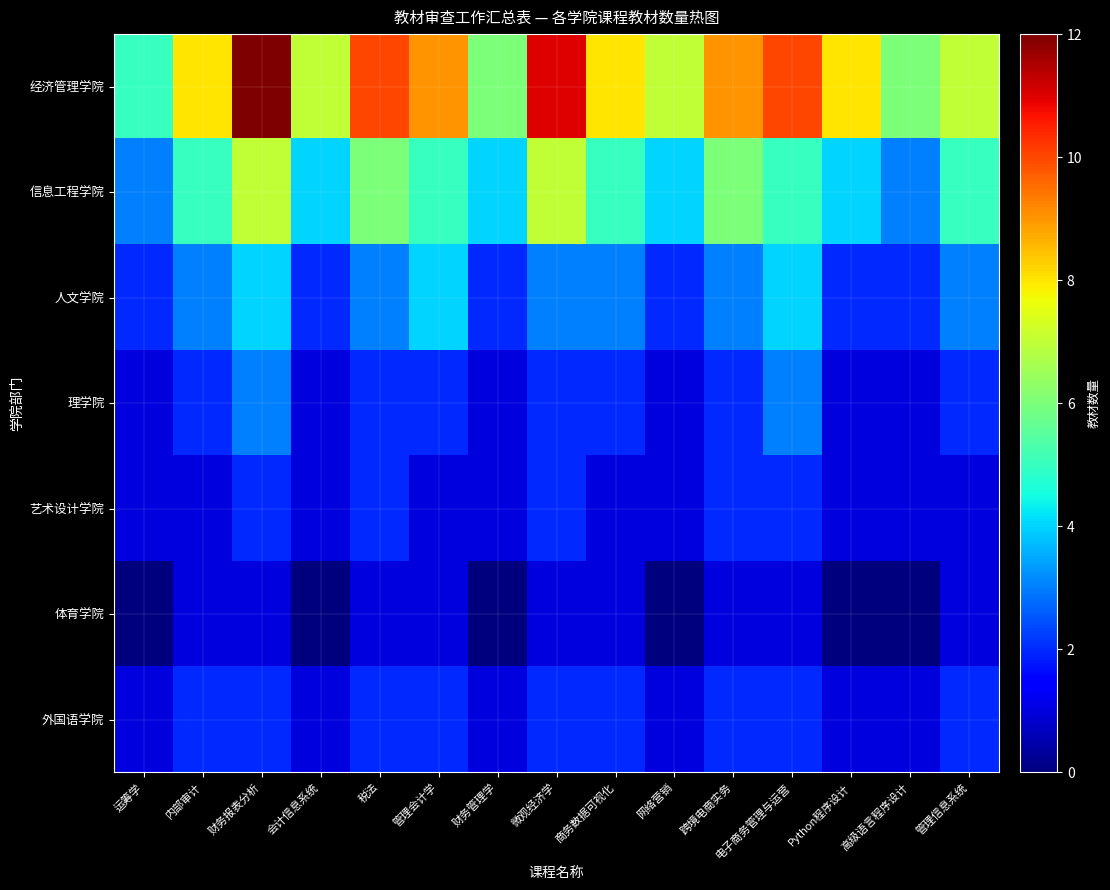

List the series in order of their peak value, lowest first.

体育学院, 艺术设计学院, 外国语学院, 理学院, 人文学院, 信息工程学院, 经济管理学院